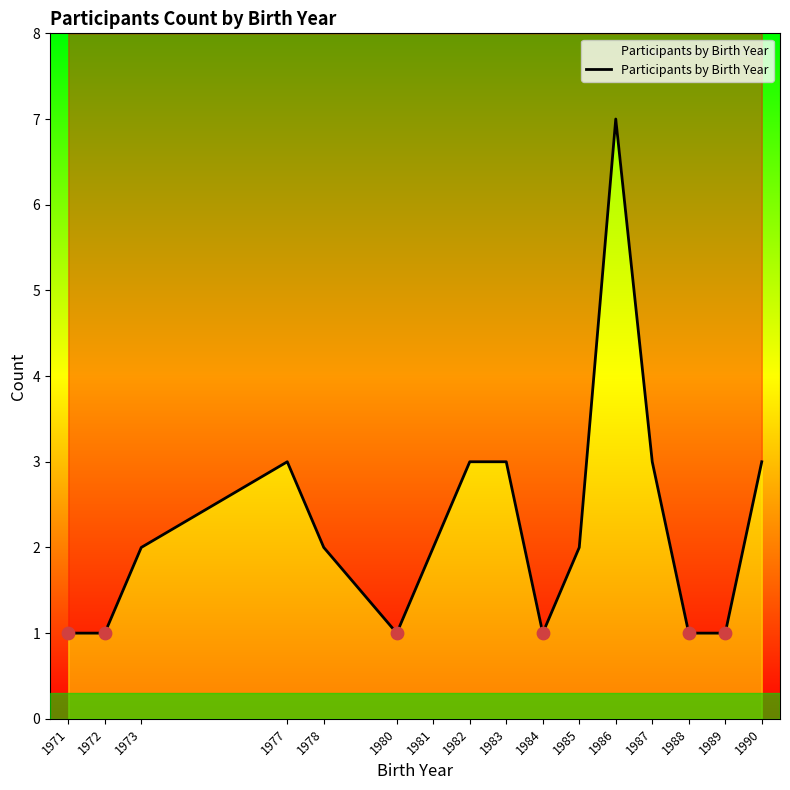

What is the change in value from 1972 to 1978?

+1